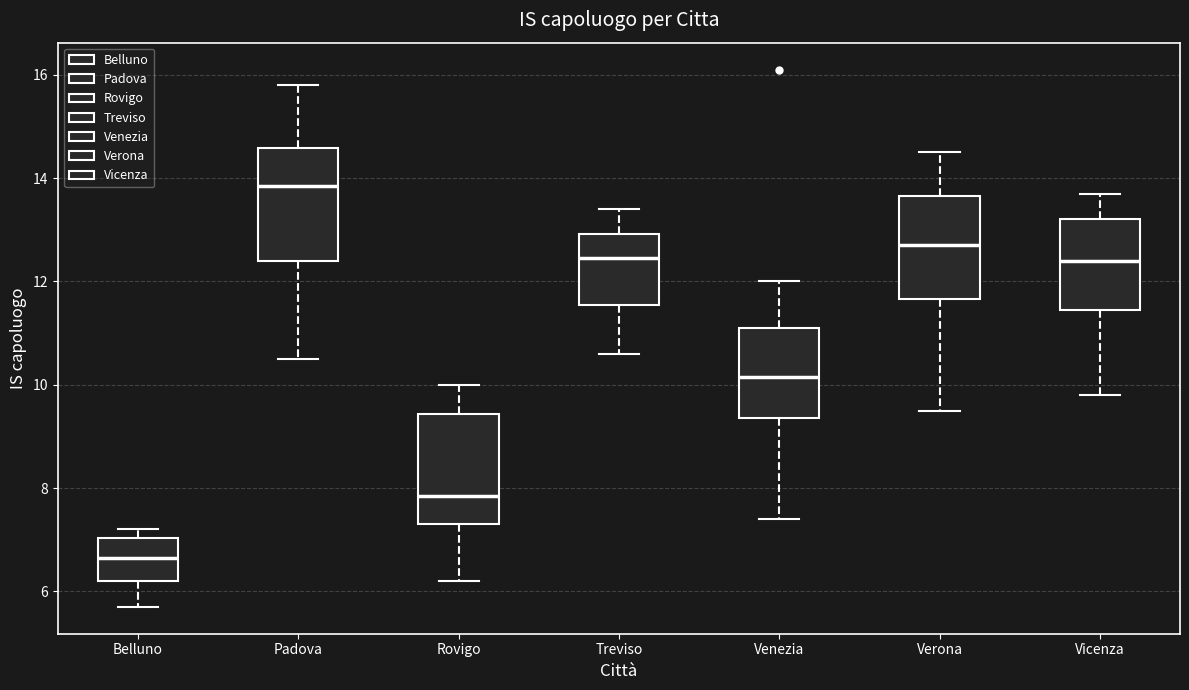

Where is the upper edge of the box for Rovigo on the y-axis? The values are not printed on the chart, so give them approximately, as read against the axis.

9.4